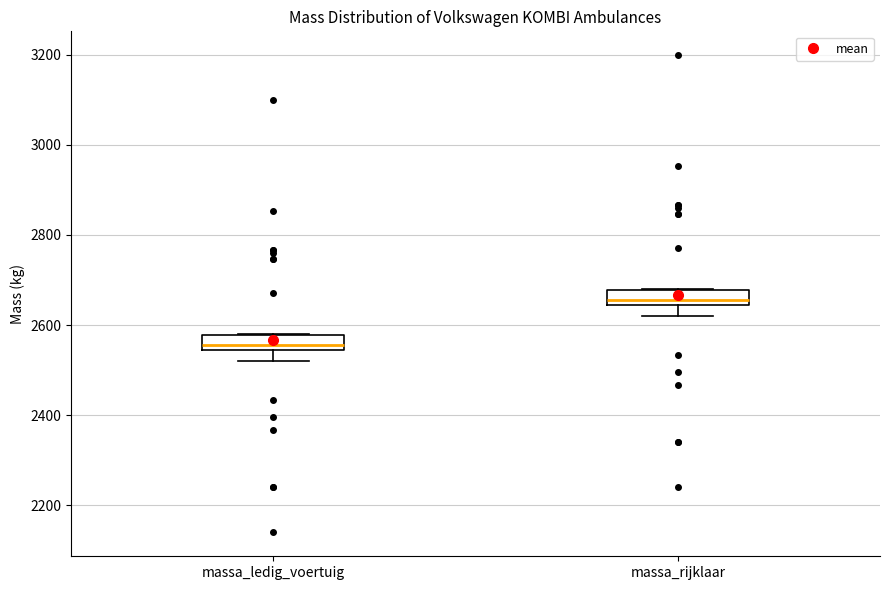

Which box has the highest median line?

massa_rijklaar